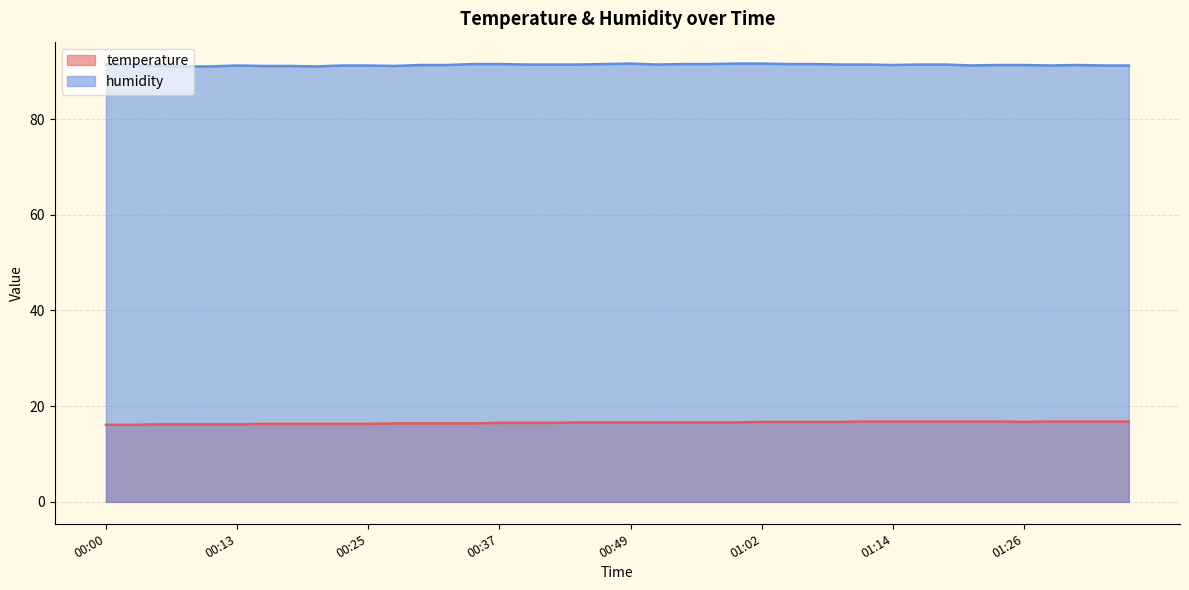

At which category is the sum across all series the highest?

01:02